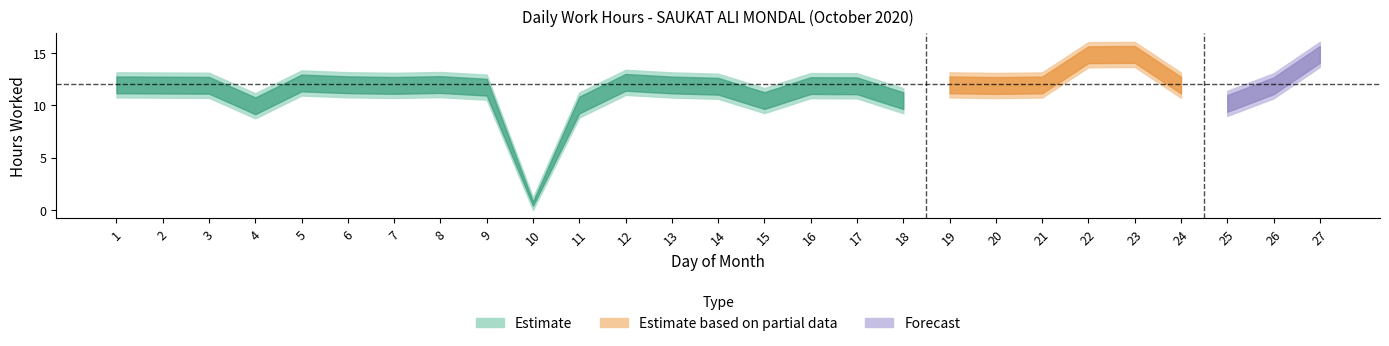

Reading left to right, list all the values displayed in this chart.

1=11.9	2=11.9	3=11.9	4=9.9	5=12.1	6=11.9	7=11.9	8=12.0	9=11.7	10=0.0	11=10.0	12=12.2	13=11.9	14=11.8	15=10.4	16=11.9	17=11.8	18=10.4	19=11.9	20=11.9	21=11.9	22=14.8	23=14.8	24=11.9	25=10.2	26=11.8	27=14.8